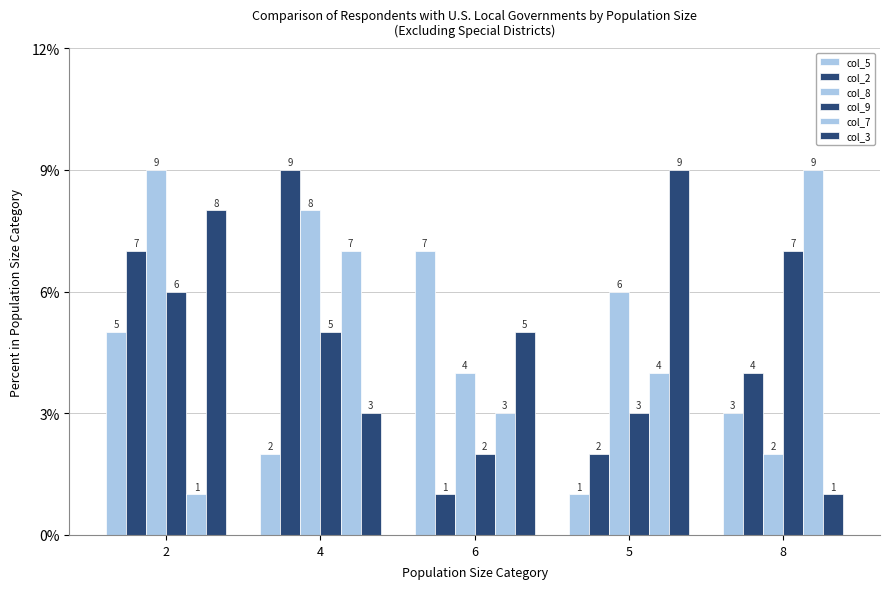

How many distinct data groups are displayed?

6